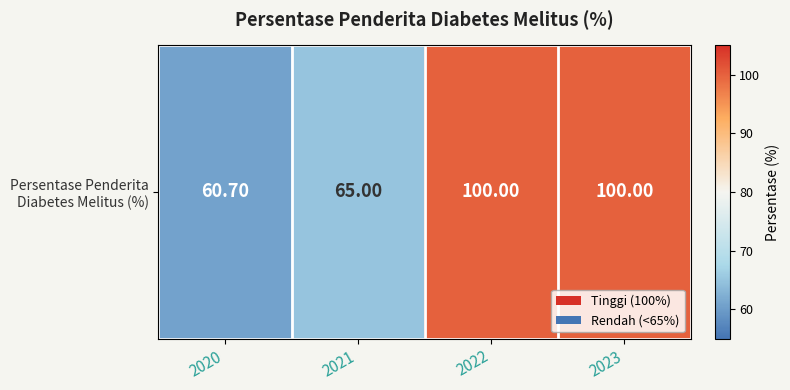

How many values are between 65 and 100?

3